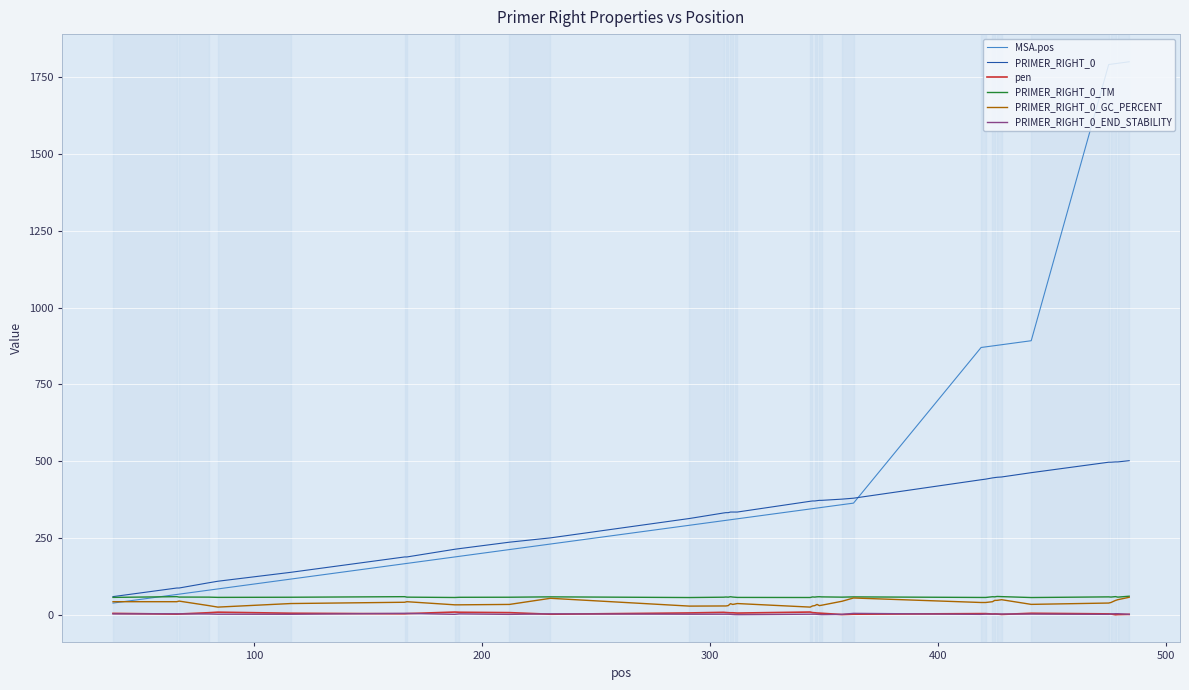

How many lines are shown in the chart?

6